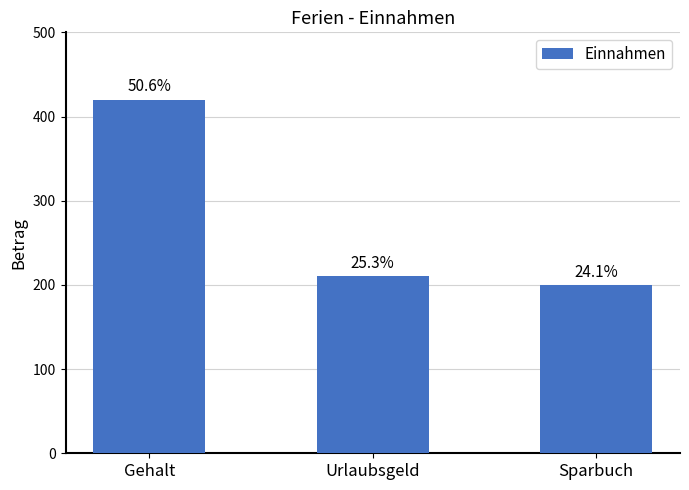

What is the value of the 2nd bar from the left?

210